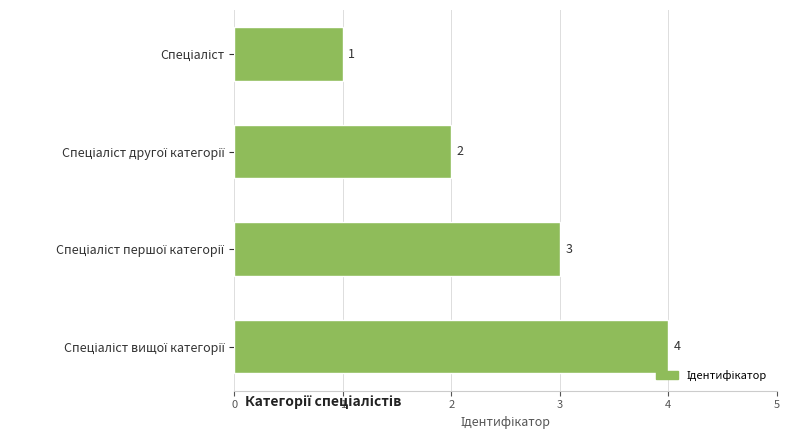

Are the bars horizontal?

Yes